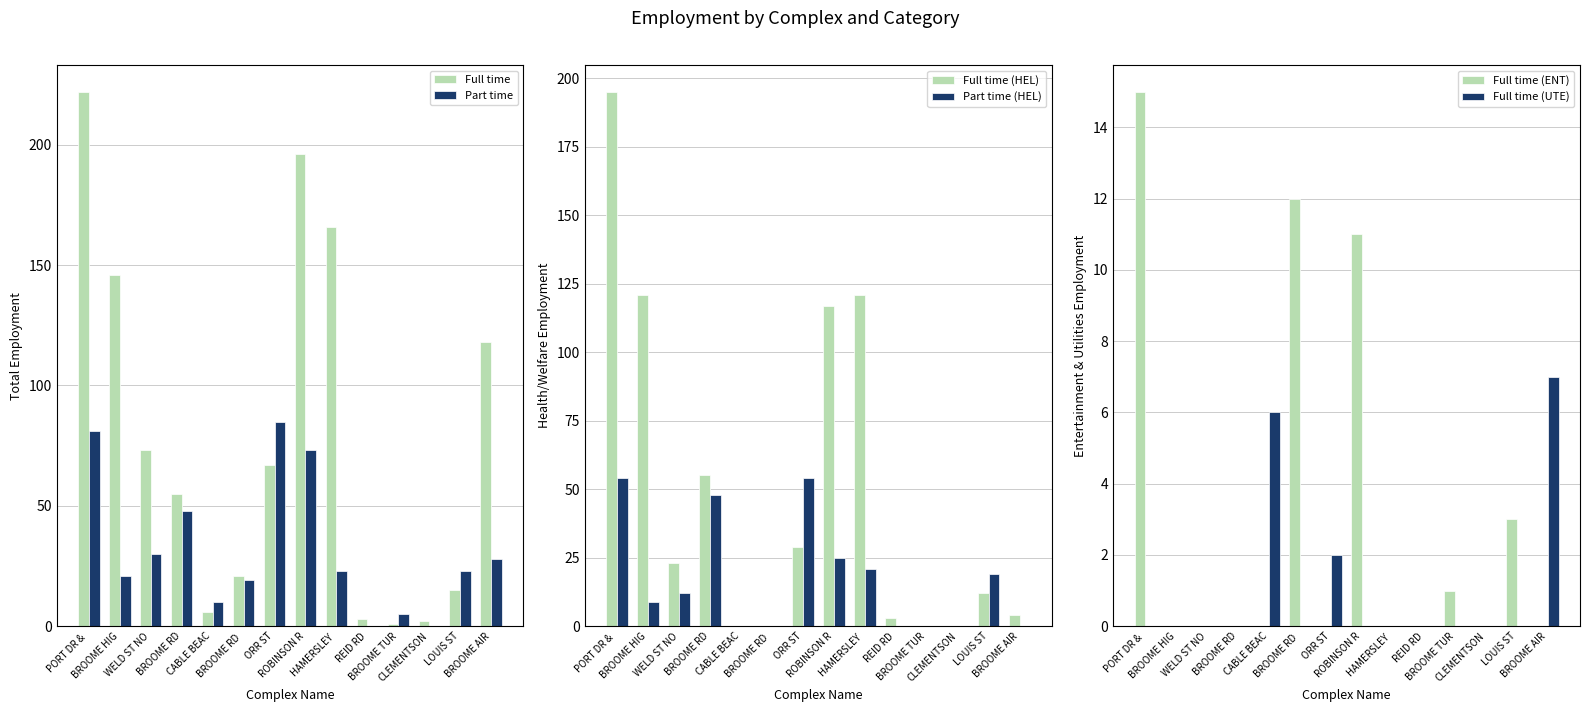

At which category does the chart reach its peak across all series?

PORT DR & 